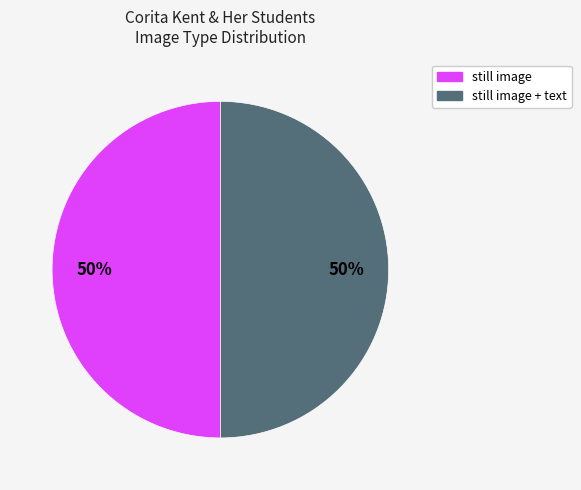

How many slices are in this pie chart?

2